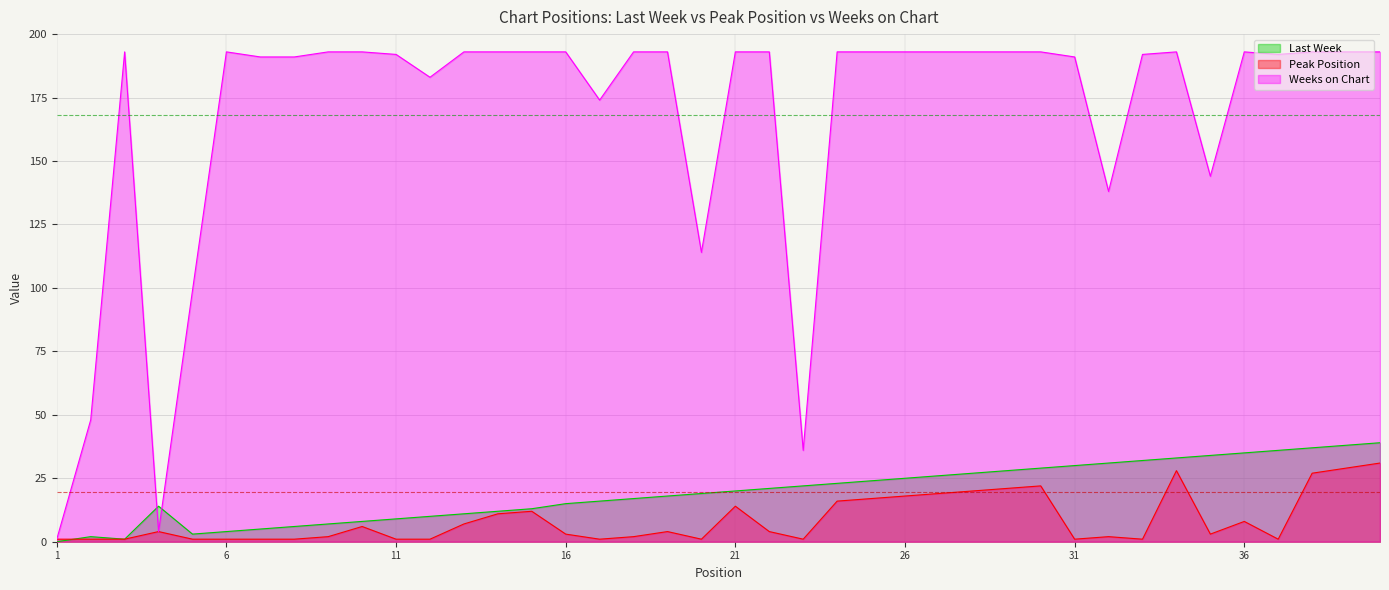

How many lines are shown in the chart?

3